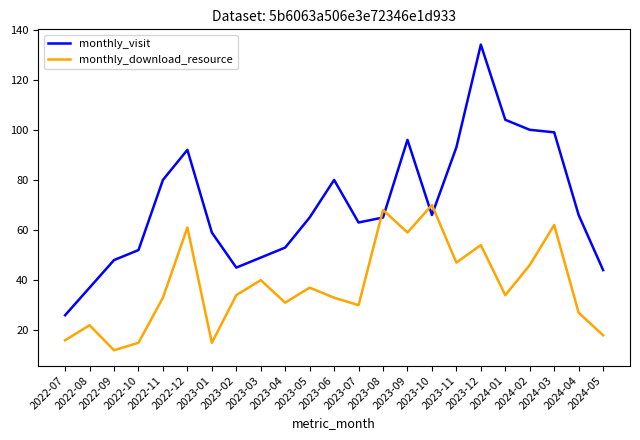

What is the sum of the monthly_visit values at 2022-10 and 2023-09?

148